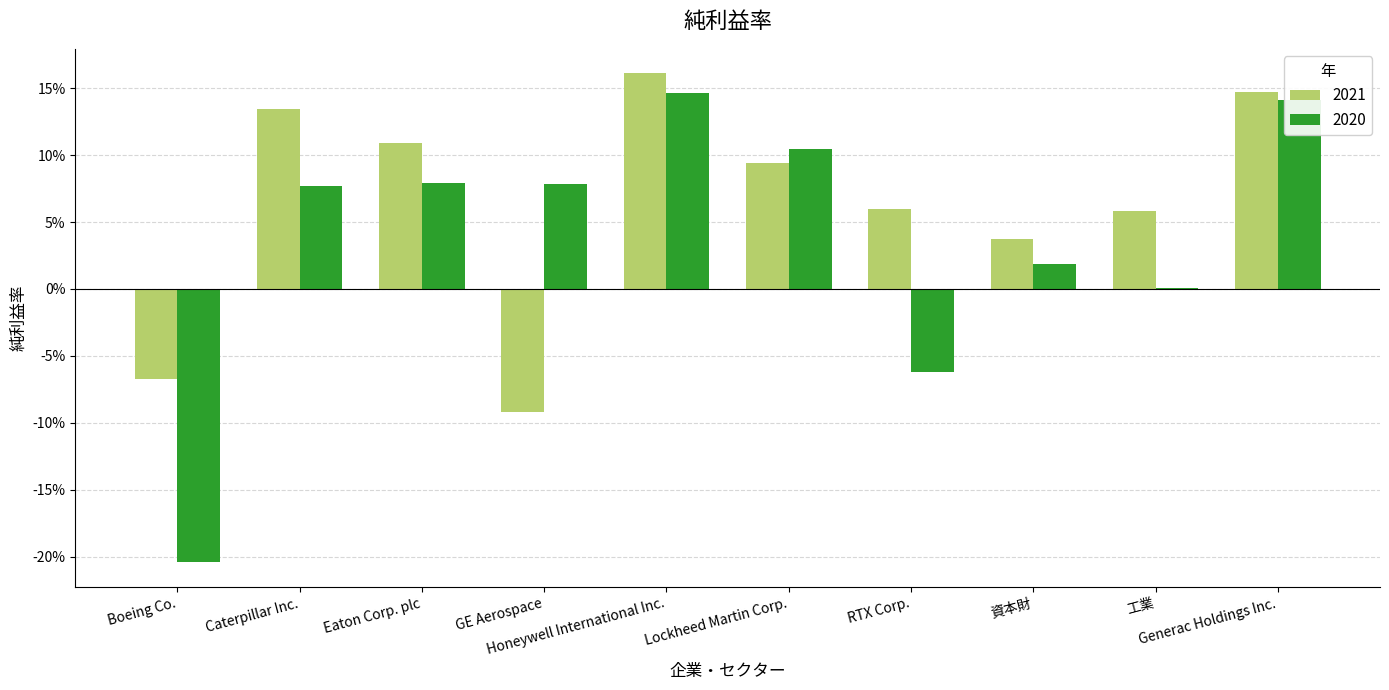

What are all the series names shown in the legend?

2021, 2020